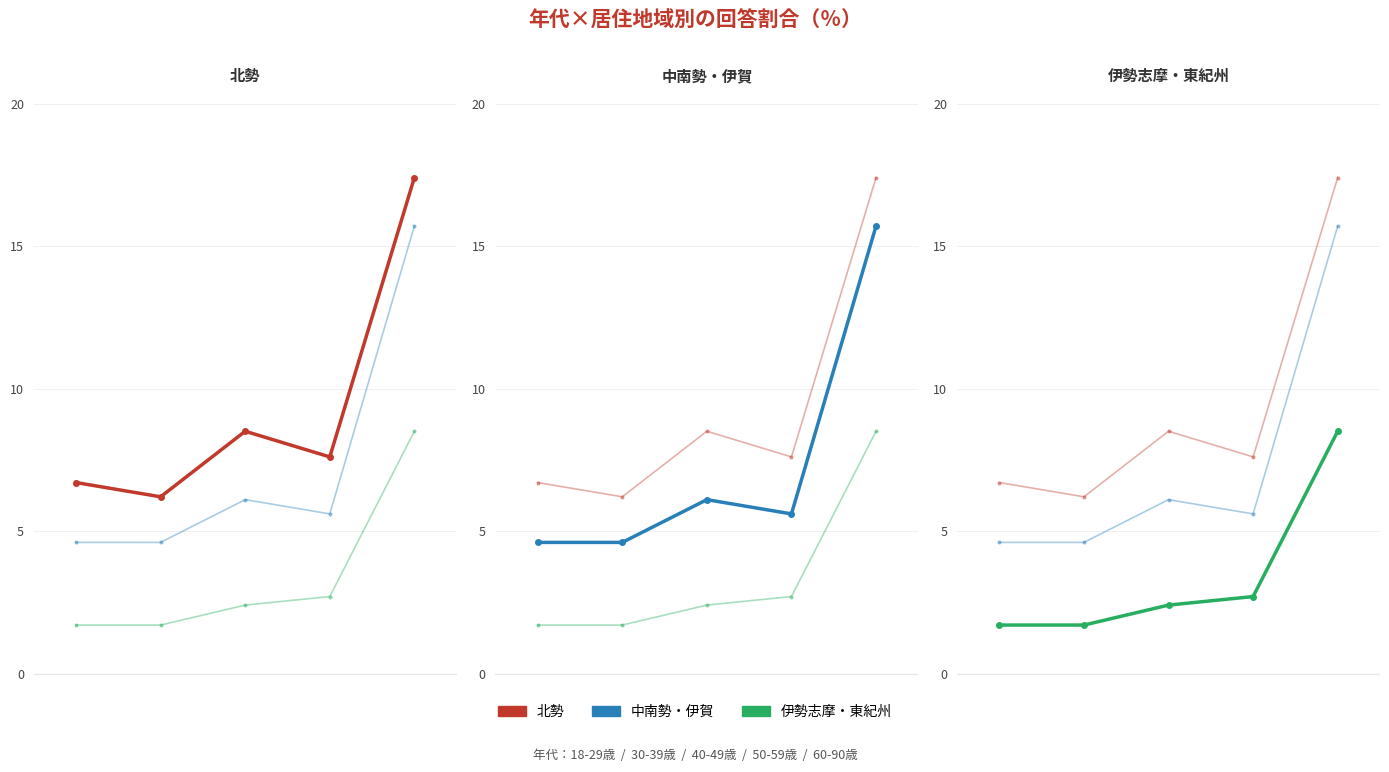

Reading left to right, extract all data points from this chart.

北勢: 6.7	6.2	8.5	7.6	17.4
中南勢・伊賀: 4.6	4.6	6.1	5.6	15.7
伊勢志摩・東紀州: 1.7	1.7	2.4	2.7	8.5